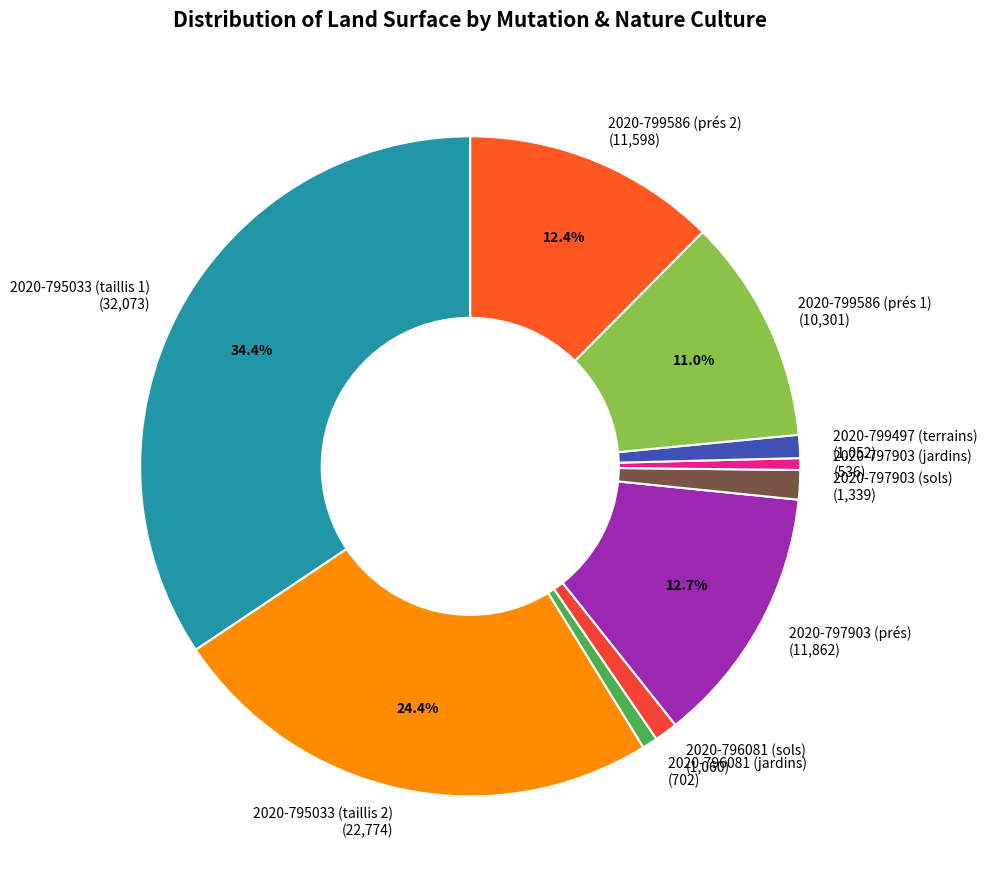

How many segments does this pie chart have?

10